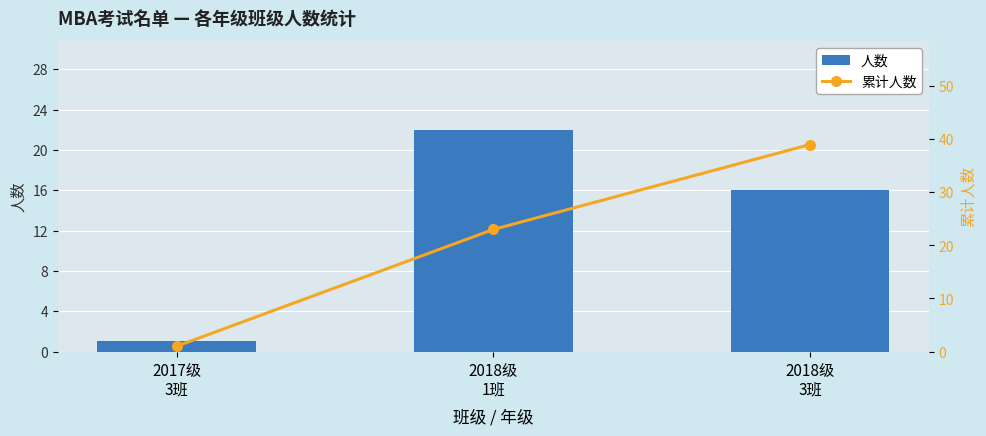

Is the value of 人数 at 2018级
3班 greater than the value of 累计人数 at 2017级
3班?

Yes